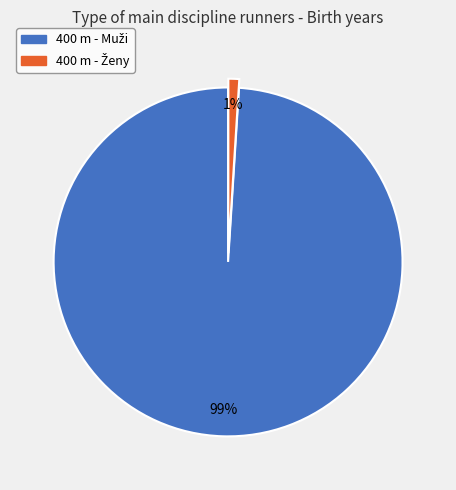

Is there a majority slice in this chart?

Yes